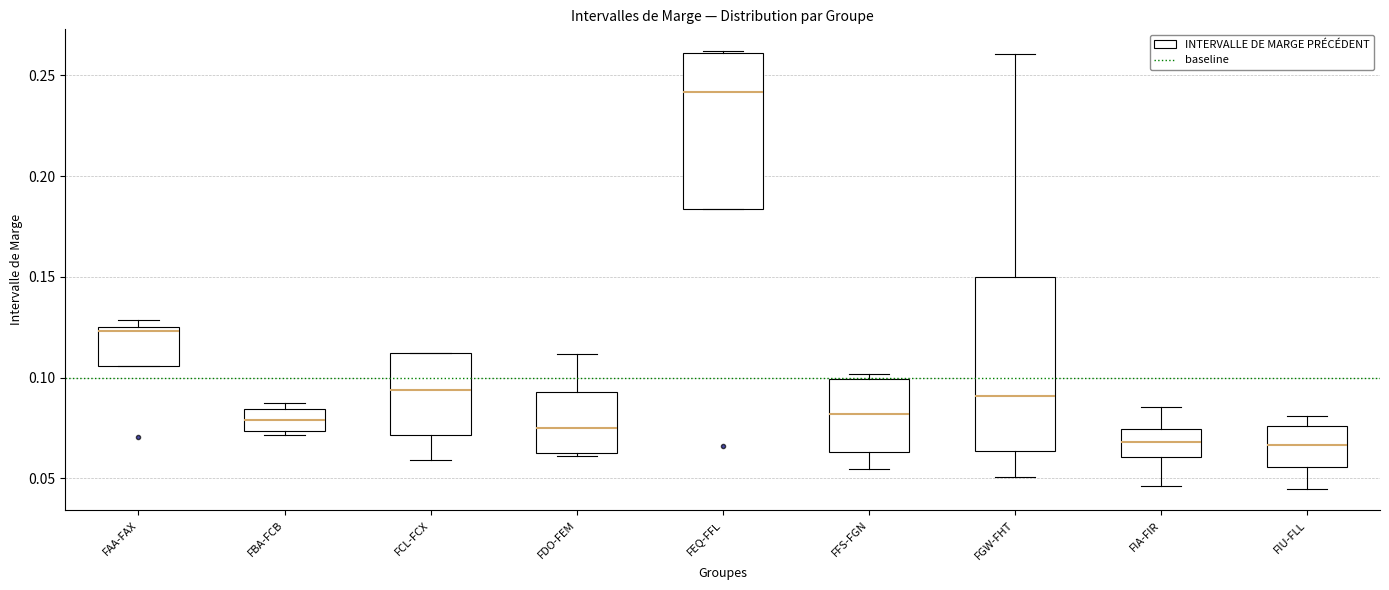

Reading left to right, transcribe this box plot: for each box, give where its median line is, the range the box spans, and where its two whiskers end, as read against the y-axis. The values are not printed on the chart, so give them approximately, as read against the axis.

FAA-FAX: median 0.125 (just below the box's upper edge), box 0.105 to 0.125, whiskers 0.105 to 0.130
FBA-FCB: median 0.080, box 0.075 to 0.085, whiskers 0.070 to 0.085 (just above the box's upper edge)
FCL-FCX: median 0.095, box 0.070 to 0.110, whiskers 0.060 to 0.110
FDO-FEM: median 0.075, box 0.060 to 0.095, whiskers 0.060 to 0.110
FEQ-FFL: median 0.240, box 0.185 to 0.260, whiskers 0.185 to 0.260
FFS-FGN: median 0.080, box 0.065 to 0.100, whiskers 0.055 to 0.100 (just above the box's upper edge)
FGW-FHT: median 0.090, box 0.065 to 0.150, whiskers 0.050 to 0.260
FIA-FIR: median 0.070, box 0.060 to 0.075, whiskers 0.045 to 0.085
FIU-FLL: median 0.065, box 0.055 to 0.075, whiskers 0.045 to 0.080